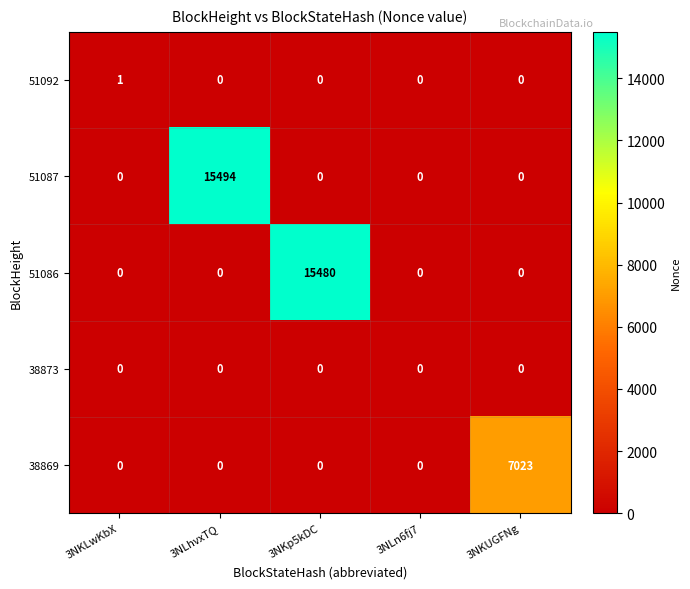

List the series in order of their peak value, highest first.

51087, 51086, 38869, 51092, 38873